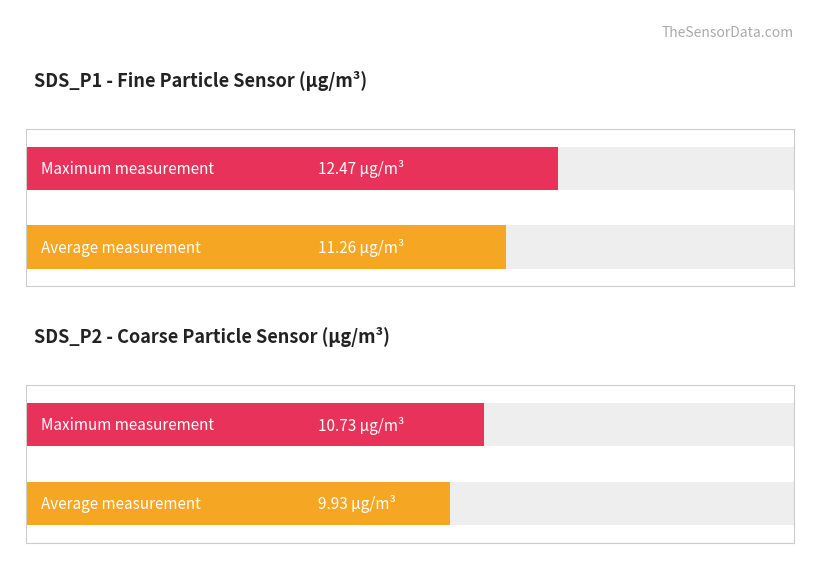

List the series in order of their overall mean, highest first.

SDS_P1, SDS_P2